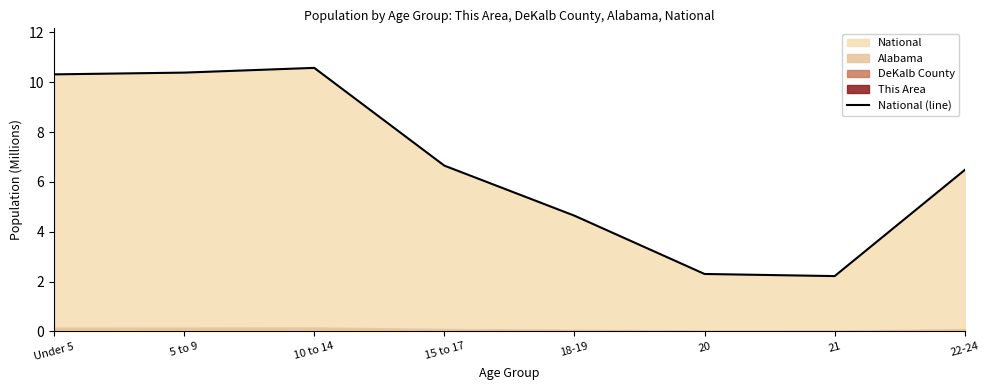

What is the change in value from 18-19 to 22-24?

+1.8